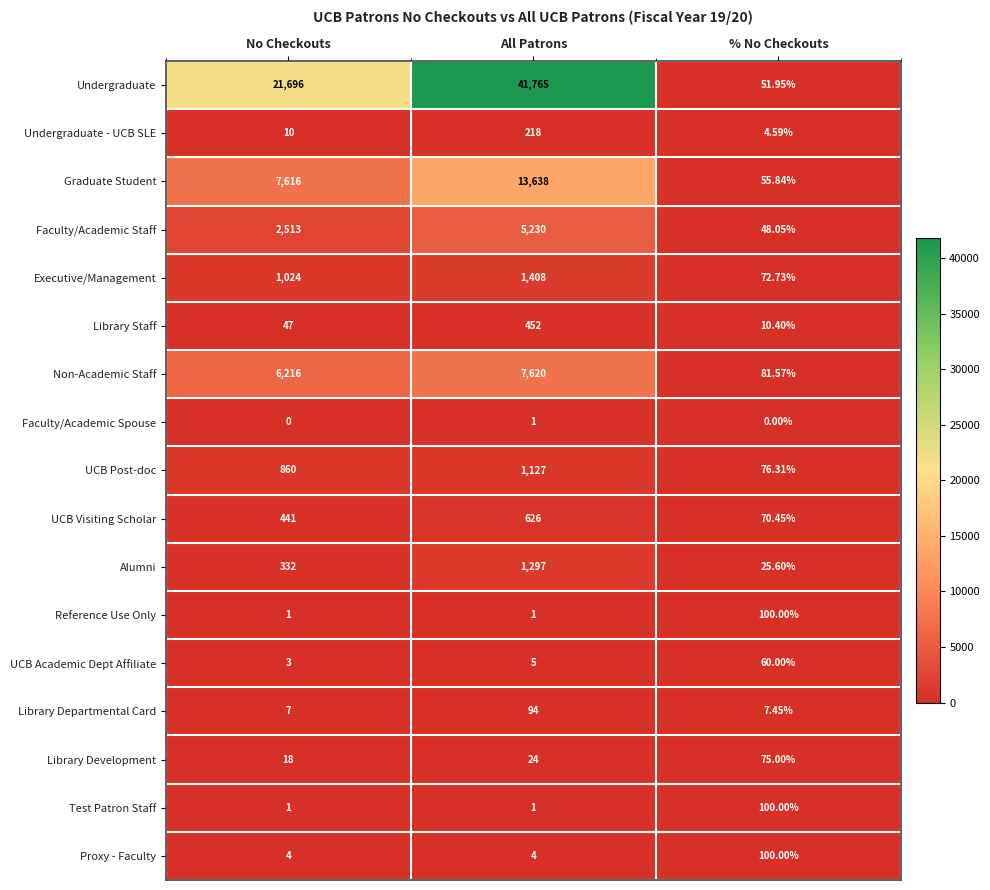

Between No Checkouts and All Patrons, which series saw the biggest shift?

Undergraduate